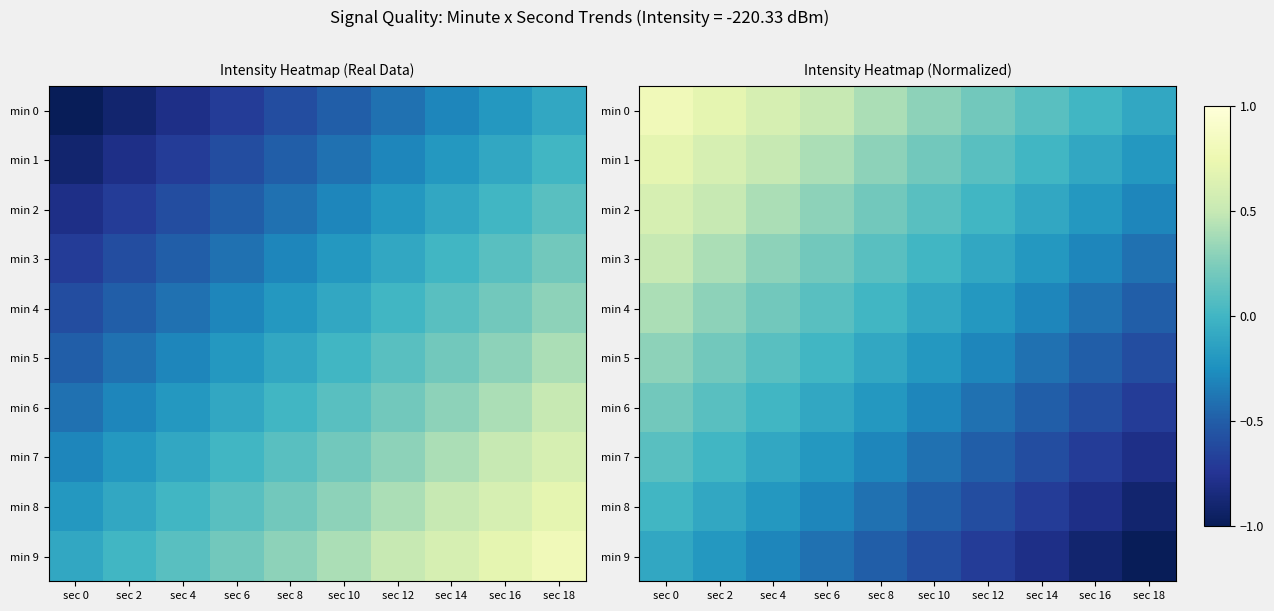

Which series changed the most between sec 8 and sec 12?

min 8